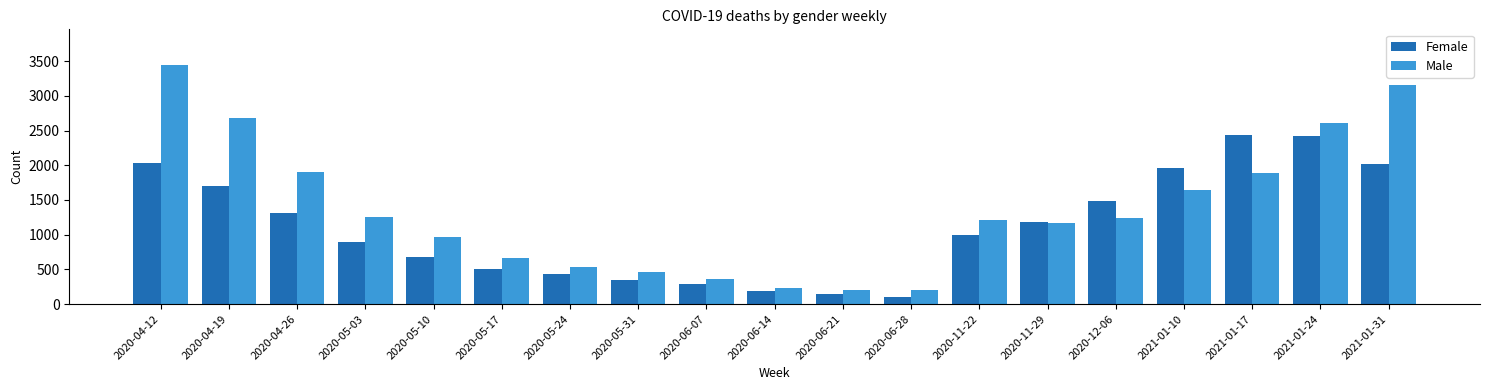

The value of Male at 2021-01-10 is 478. True or false?

False